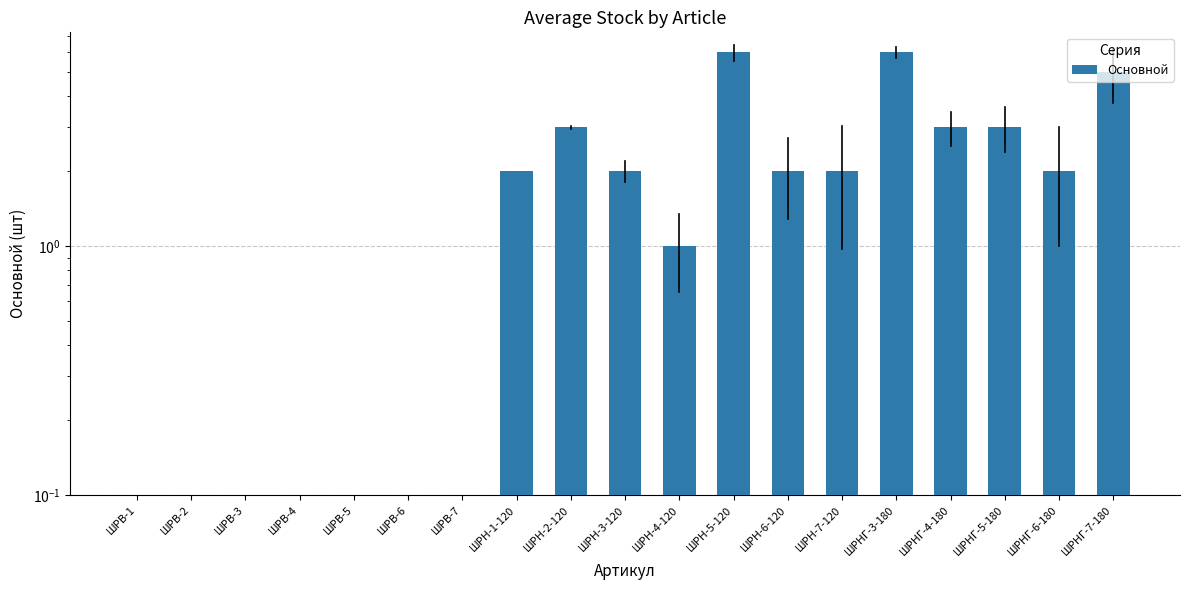

Reading left to right, list all the values displayed in this chart.

ШРВ-1=0	ШРВ-2=0	ШРВ-3=0	ШРВ-4=0	ШРВ-5=0	ШРВ-6=0	ШРВ-7=0	ШРН-1-120=2	ШРН-2-120=3	ШРН-3-120=2	ШРН-4-120=1	ШРН-5-120=6	ШРН-6-120=2	ШРН-7-120=2	ШРНГ-3-180=6	ШРНГ-4-180=3	ШРНГ-5-180=3	ШРНГ-6-180=2	ШРНГ-7-180=5